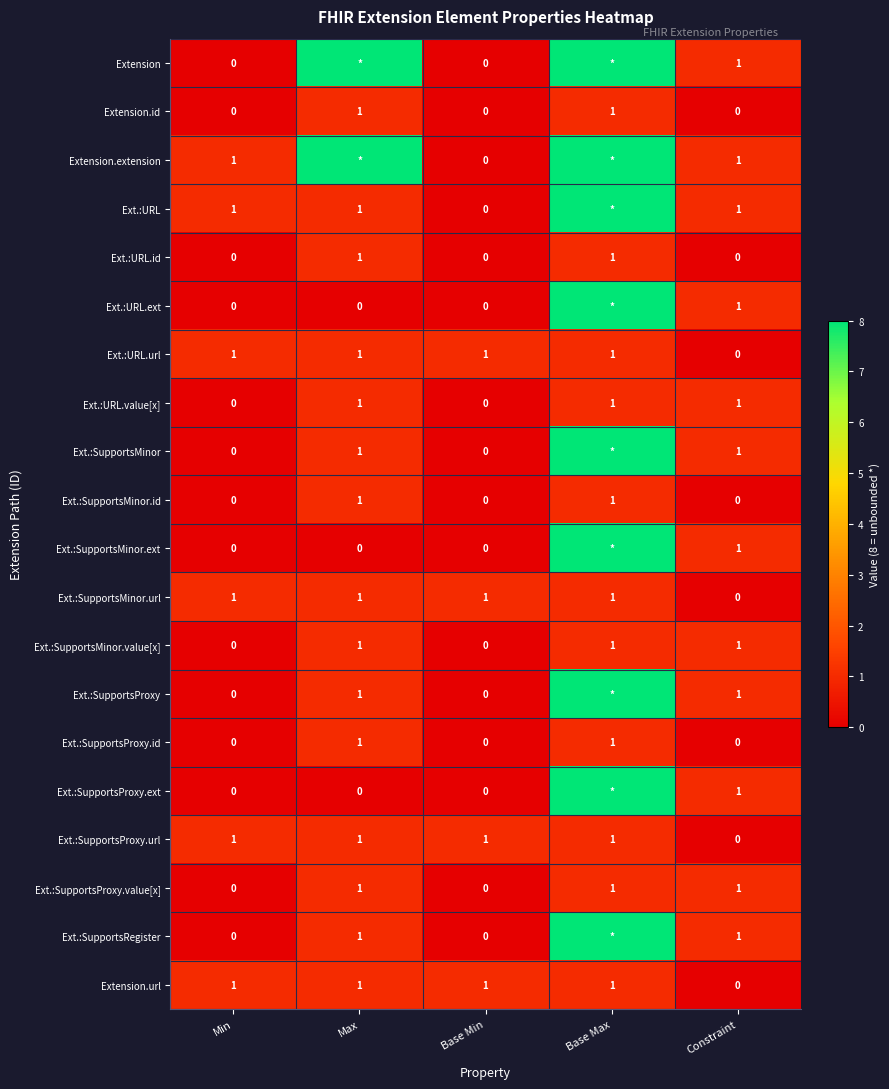

How many Ext.:SupportsProxy.id values are between 0 and 1?

5